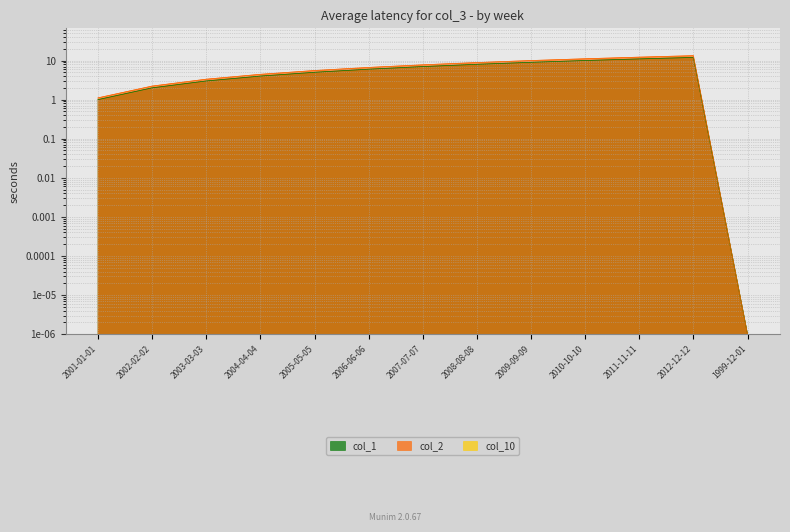

True or false: col_2 and col_1 intersect in this chart.

False